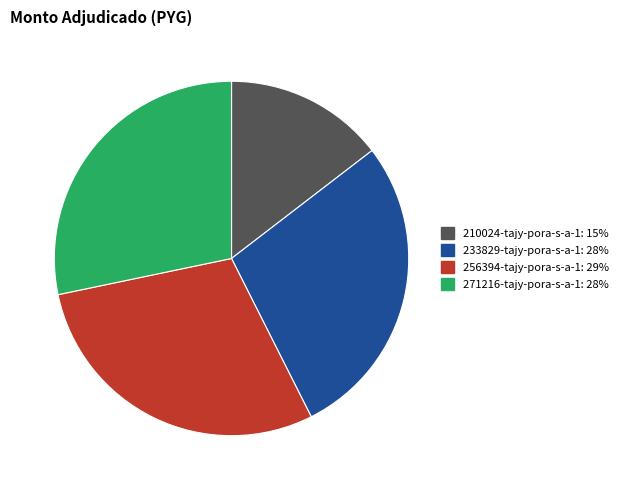

Does 271216-tajy-pora-s-a-1 represent more than half of the total?

No